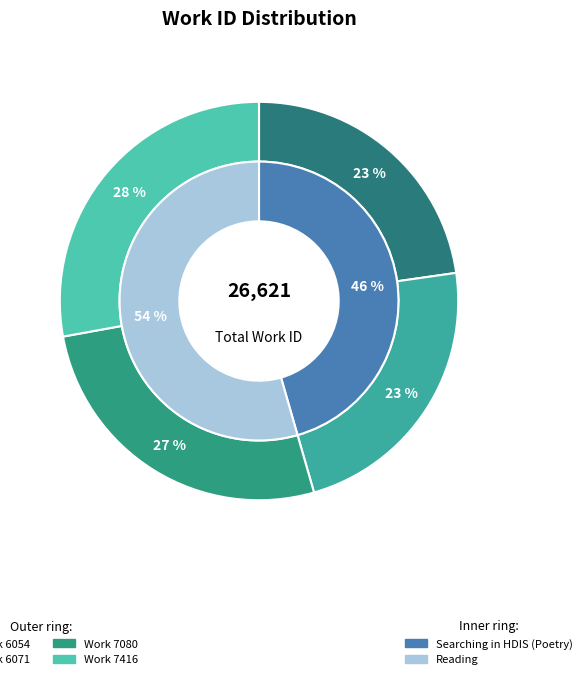

Is there a majority slice in this chart?

No